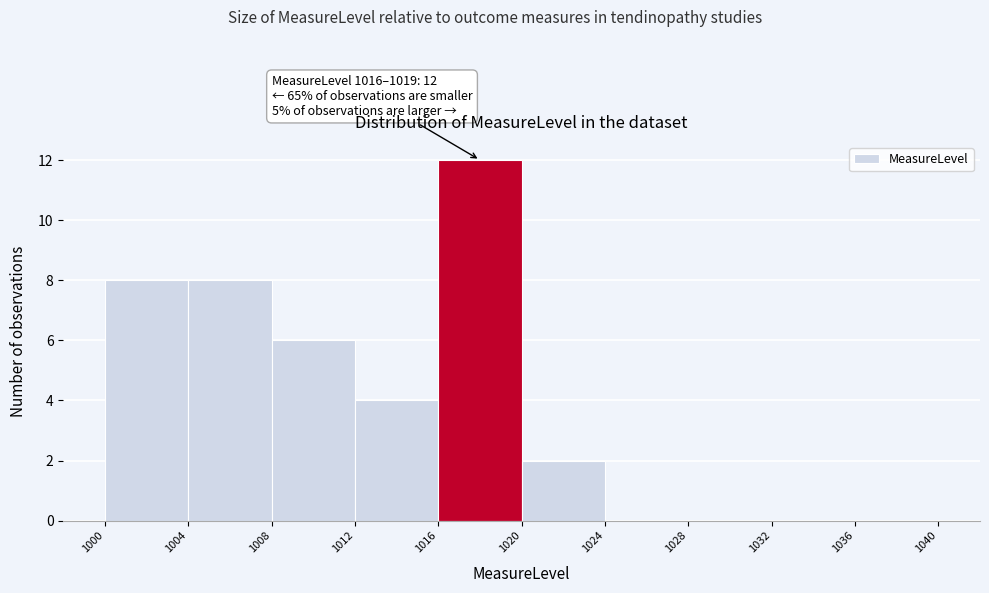

Over which range of the x-axis is the bar tallest?

1016 to 1020